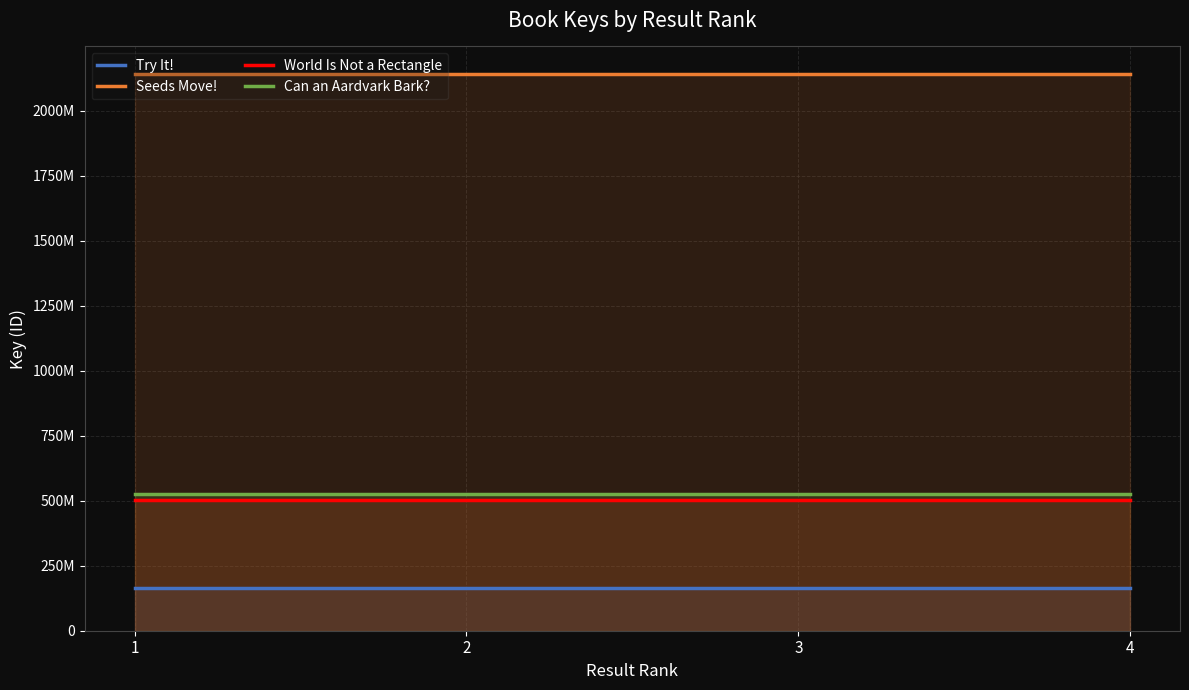

Between 1 and 3, which is larger?

1